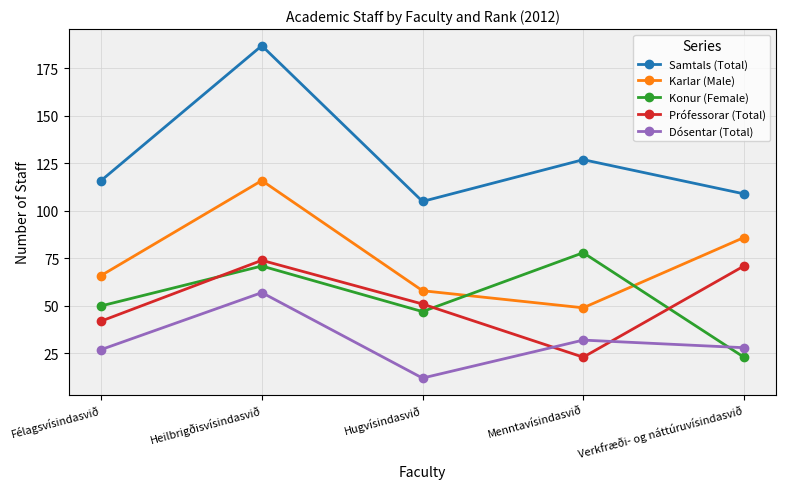

What is the label of the 4th point from the left?

Menntavísindasvið